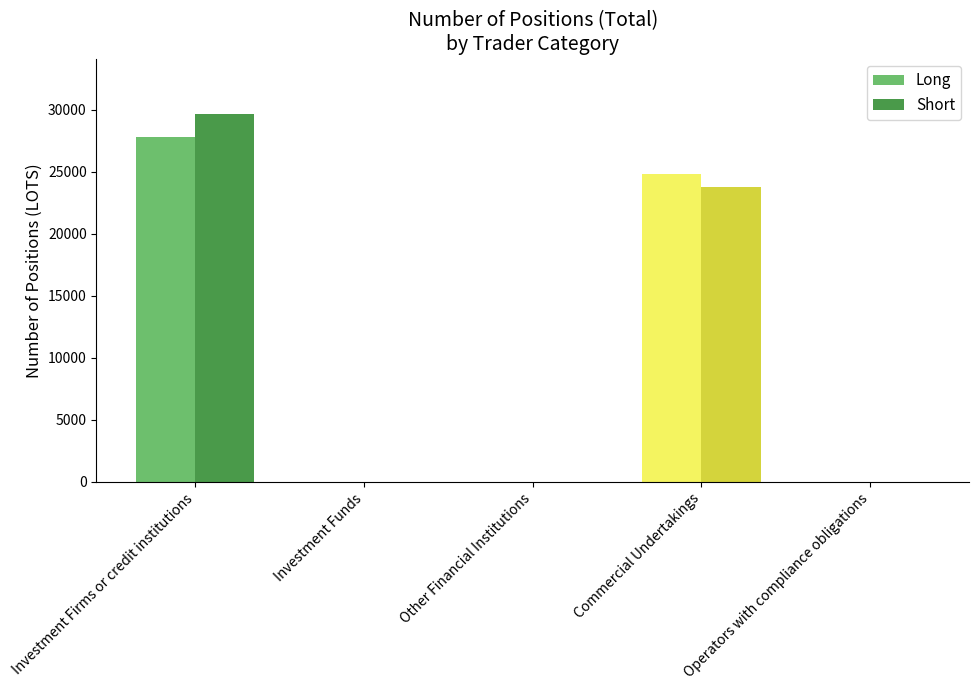

How many bars are there in each group?

2